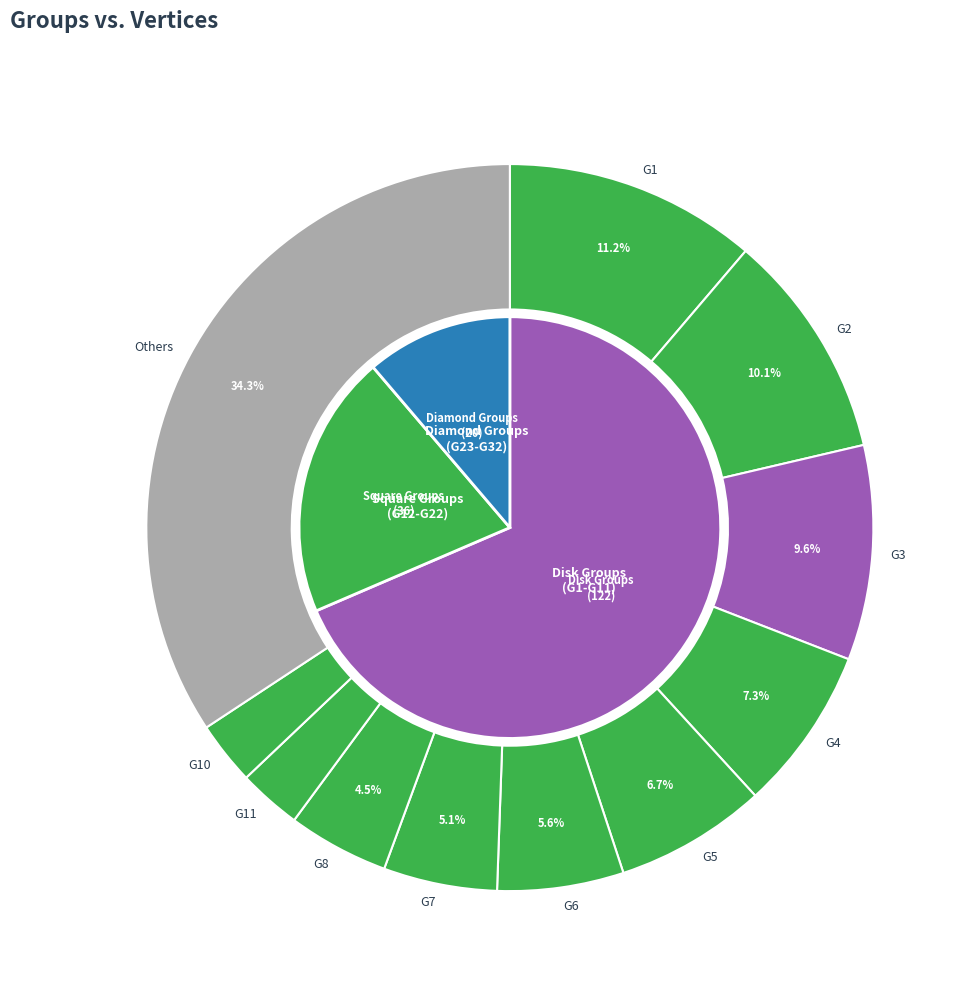

The G31 slice represents 1% of the pie. True or false?

True